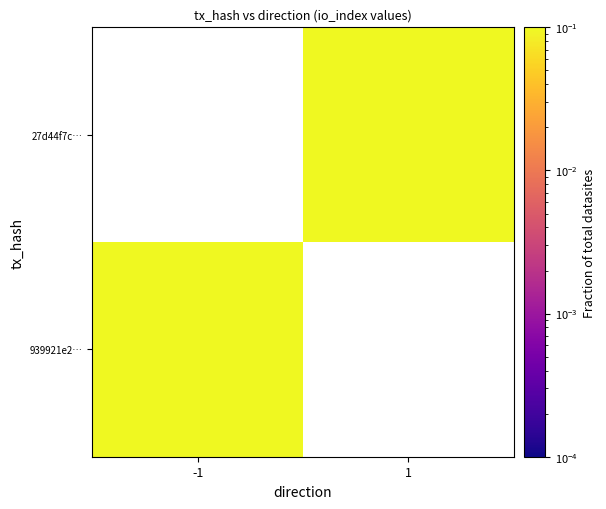

Rank the series by their maximum value, from highest to lowest.

939921e2…, 27d44f7c…